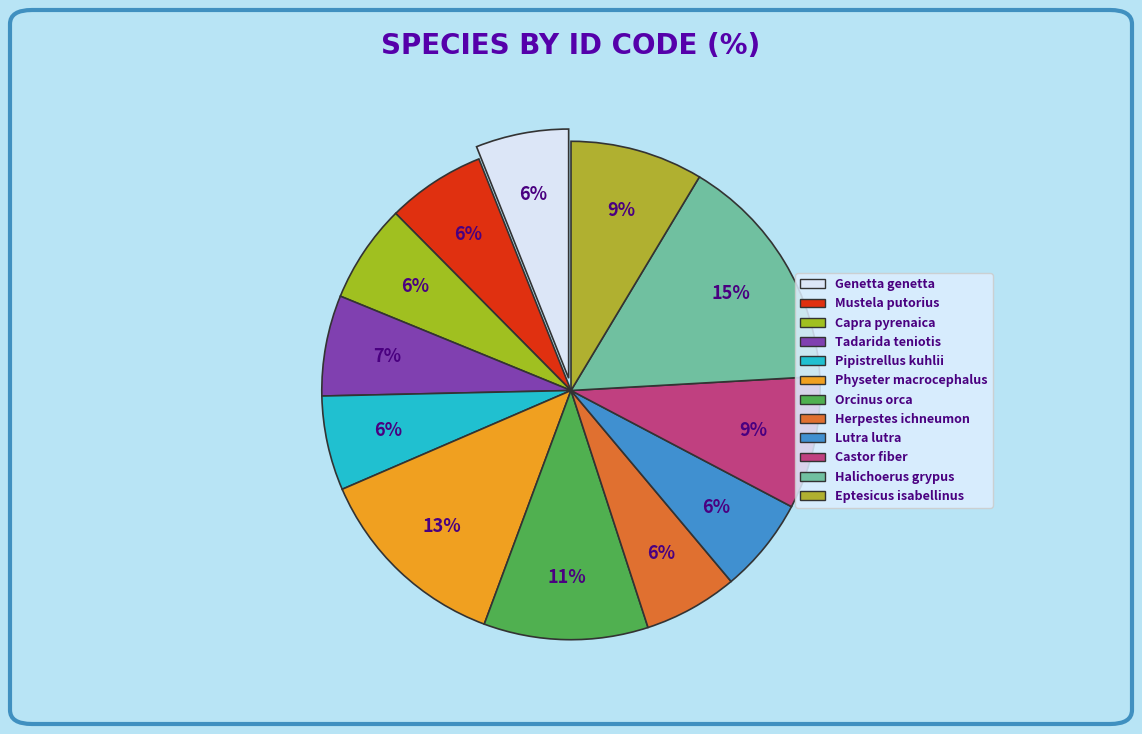

To the nearest percent, what percentage of the pie is Castor fiber?

9%